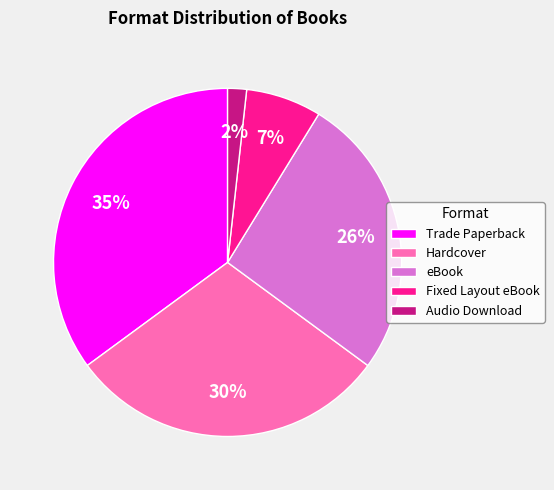

How many slices are in this pie chart?

5